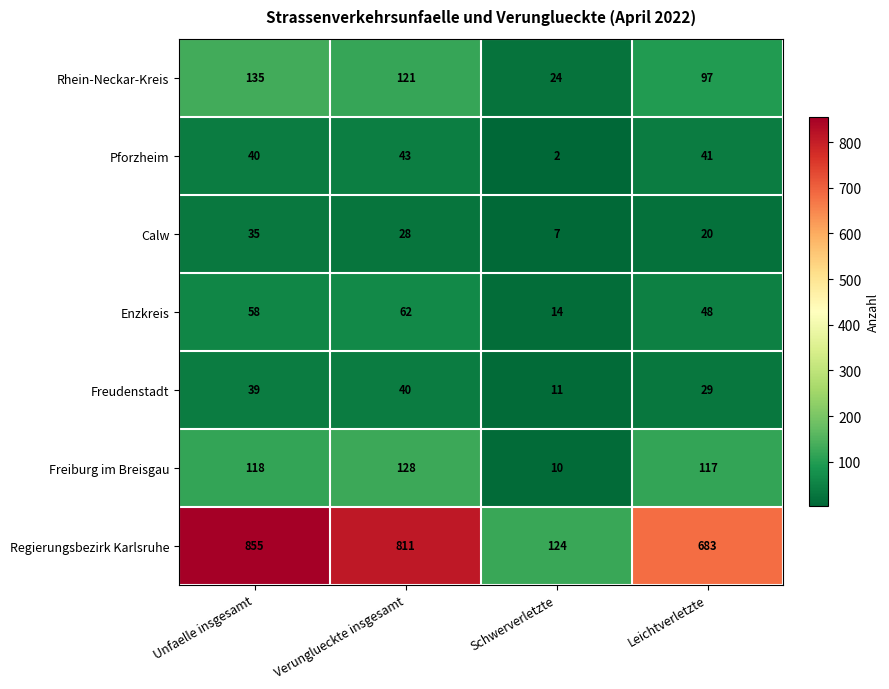

Rank the series at Verunglueckte insgesamt from lowest to highest value.

Calw, Freudenstadt, Pforzheim, Enzkreis, Rhein-Neckar-Kreis, Freiburg im Breisgau, Regierungsbezirk Karlsruhe